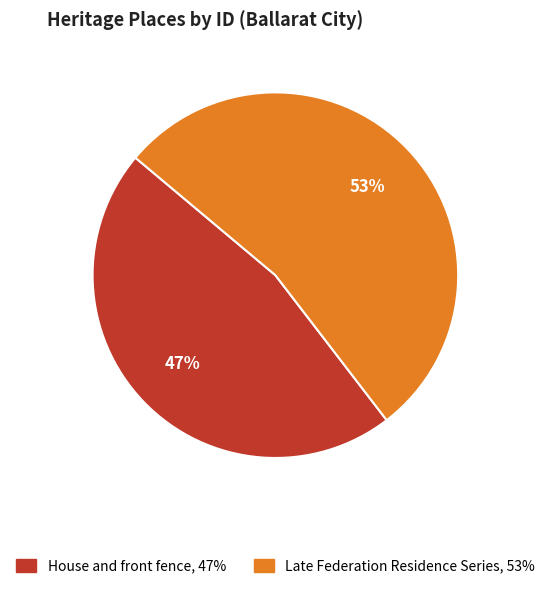

Combined, do Late Federation Residence Series and House and front fence account for over 50%?

Yes